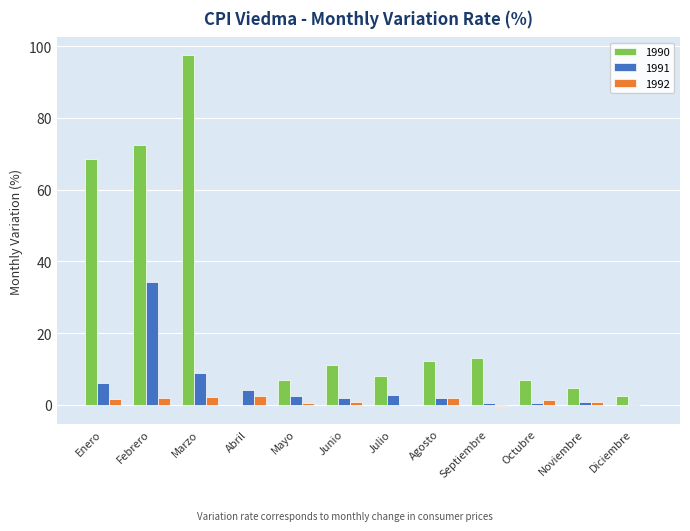

True or false: 1991 has a value of 2.9 at Julio.

True